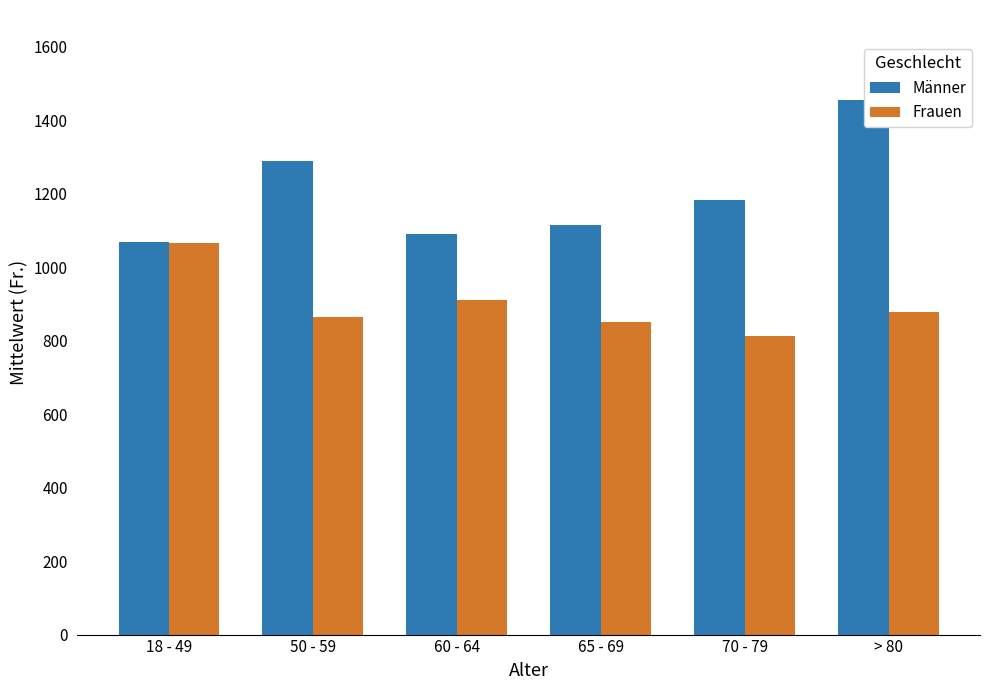

What is the difference between the highest and lowest values at 60 - 64?

179.2